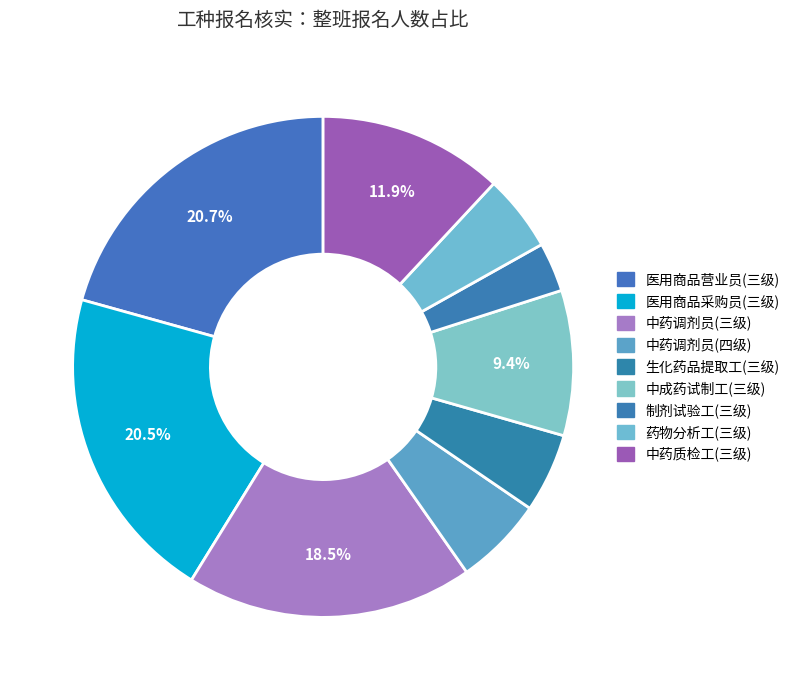

Which category has the biggest portion of the pie?

医用商品营业员(三级)